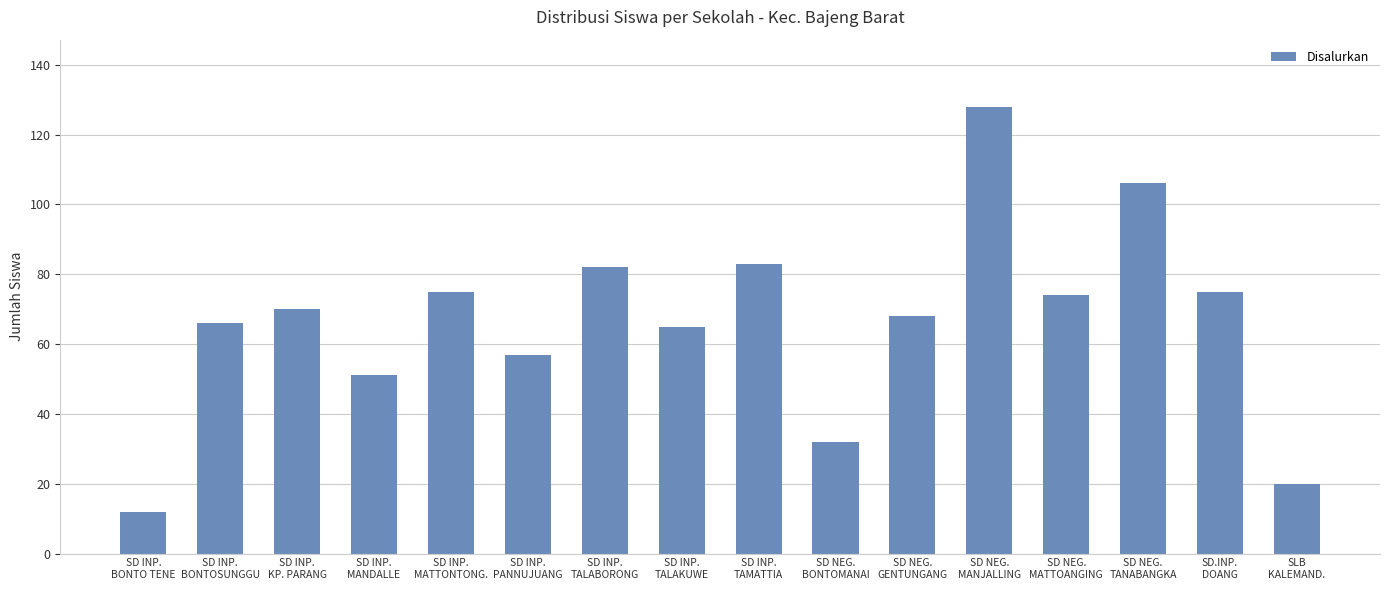

What is the difference between the maximum and second lowest values?

108